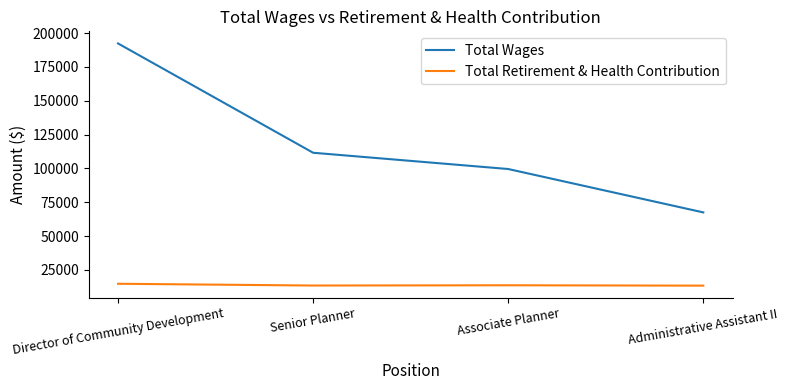

Which series has the widest spread of values?

Total Wages